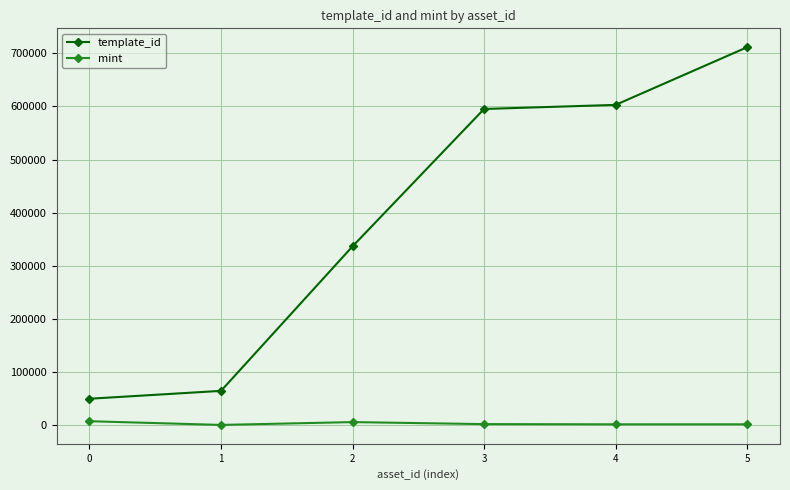

True or false: mint has more than 2 points higher than both neighbors.

False